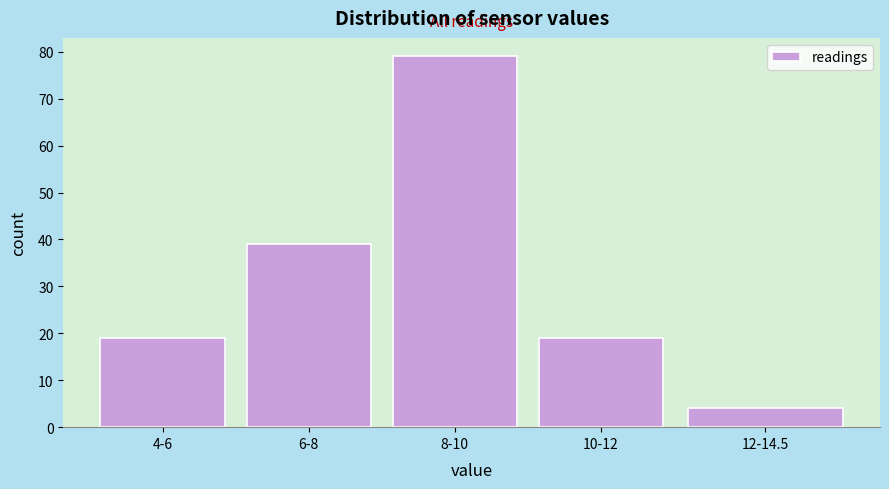

Reading left to right, what are all the values shown in this chart?

4-6=19	6-8=39	8-10=79	10-12=19	12-14.5=4